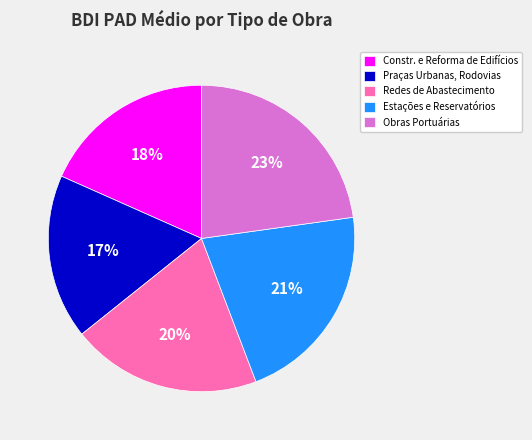

What percentage is the Redes de Abastecimento slice, to the nearest percent?

20%